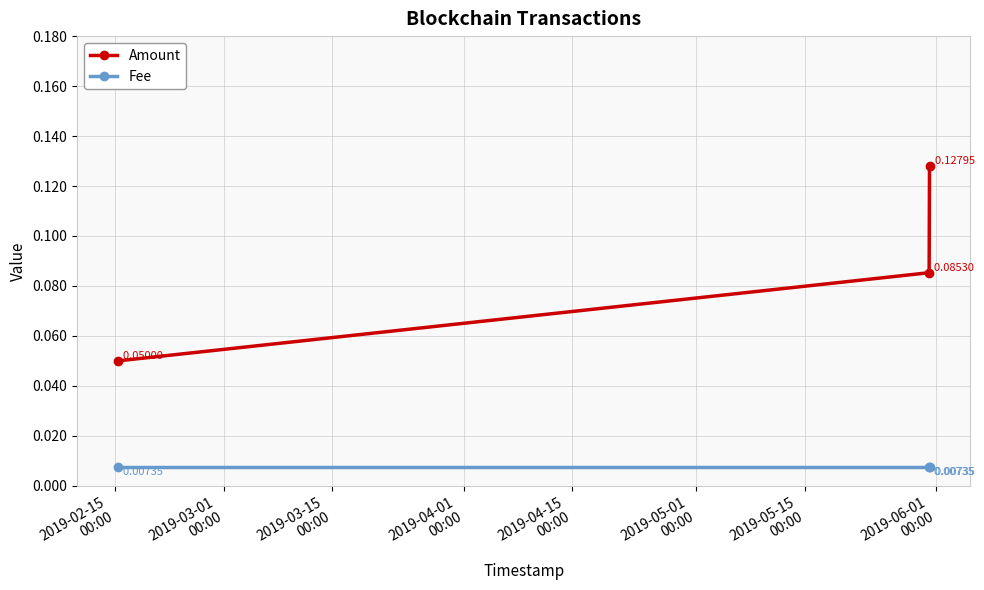

Rank the series by their average value, from lowest to highest.

Fee, Amount